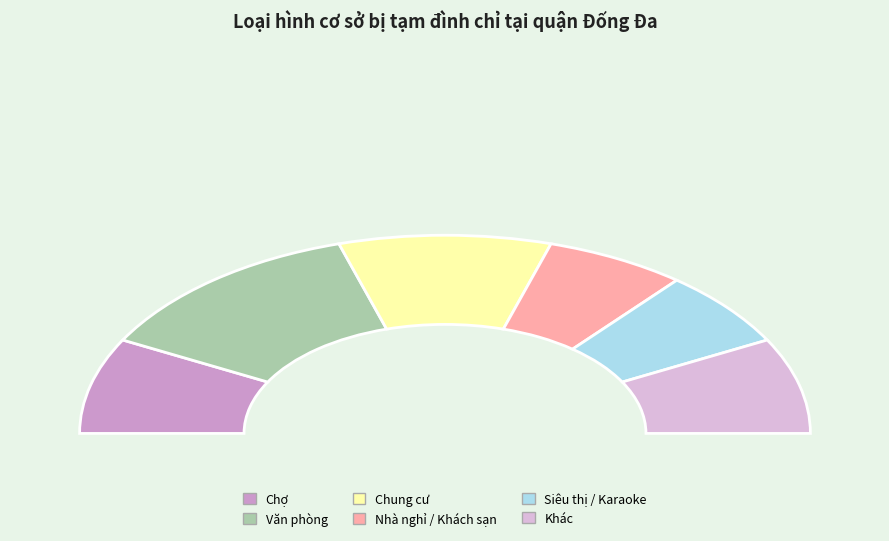

Which slice is the largest?

Văn phòng